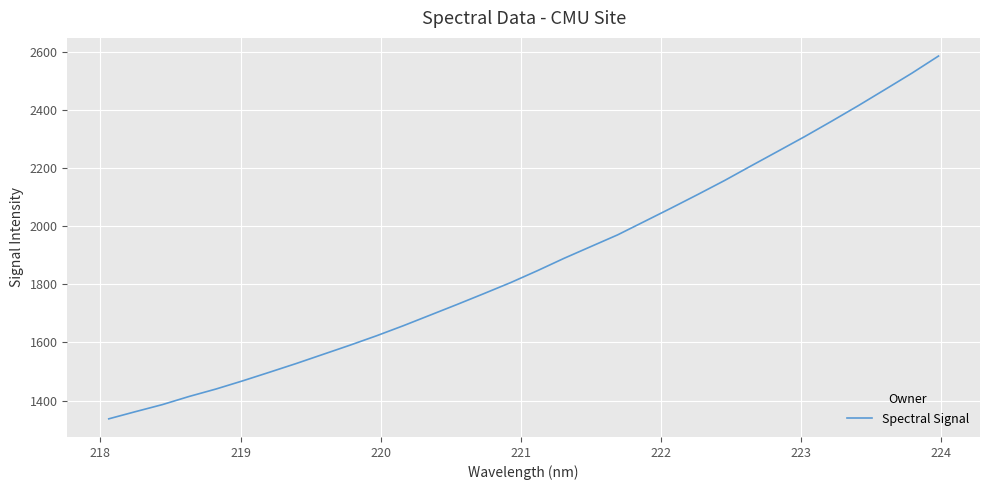

What is the minimum value shown in the chart?

1337.4